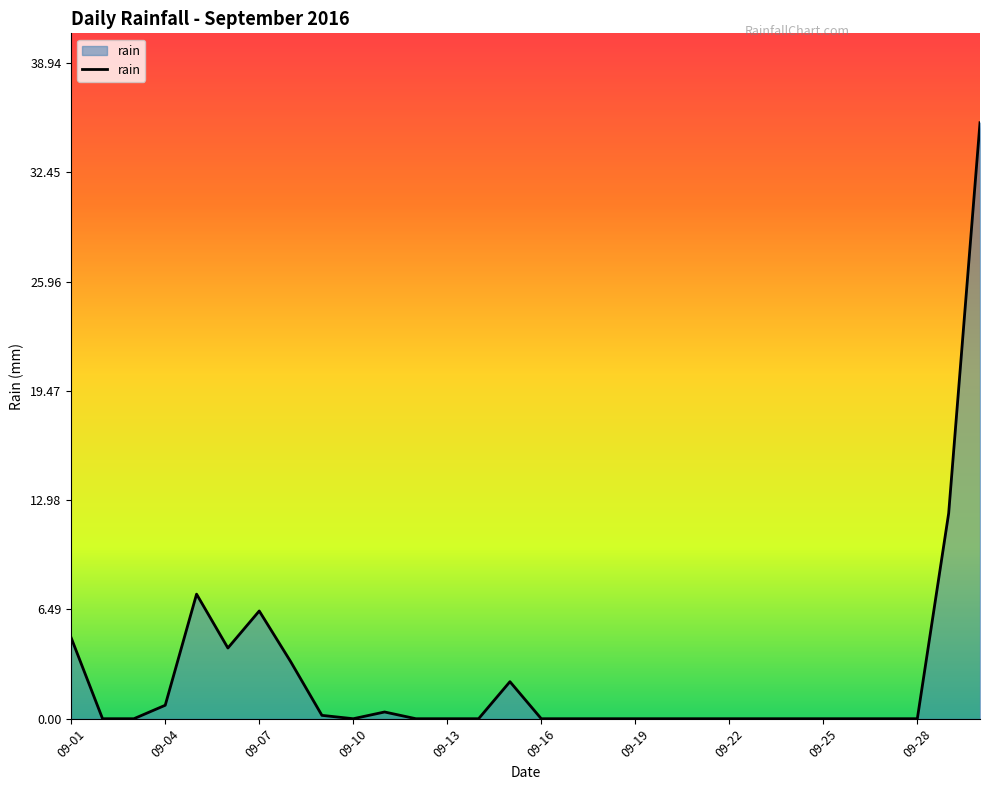

How many interior local peaks (higher than both neighbors) does the data have?

4